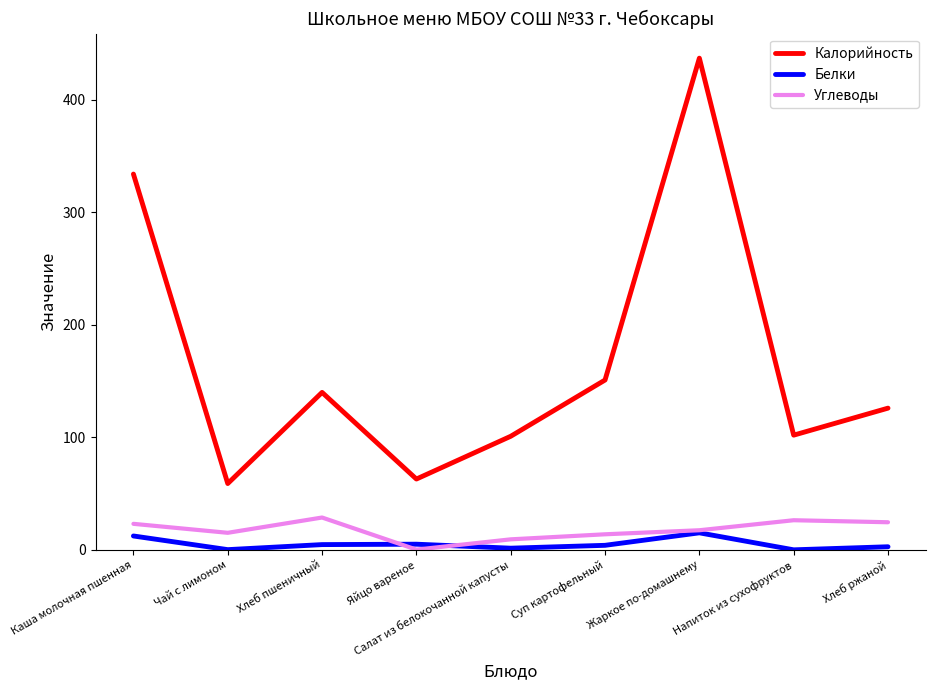

Is it true that Углеводы equals 28.8 at Хлеб пшеничный?

True